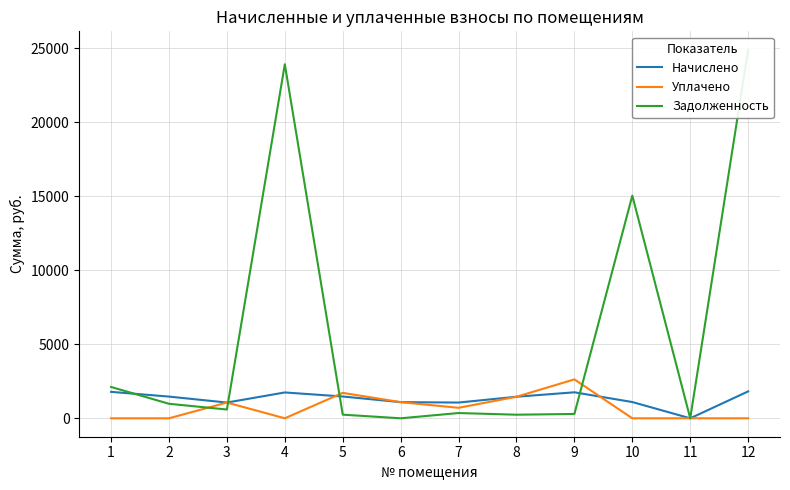

Where is Начислено nearest to the value 908?

3